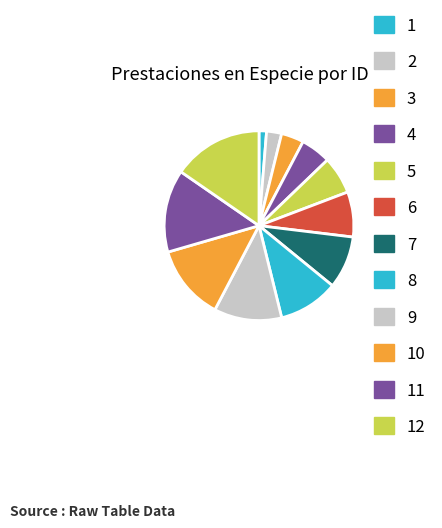

How many segments does this pie chart have?

12